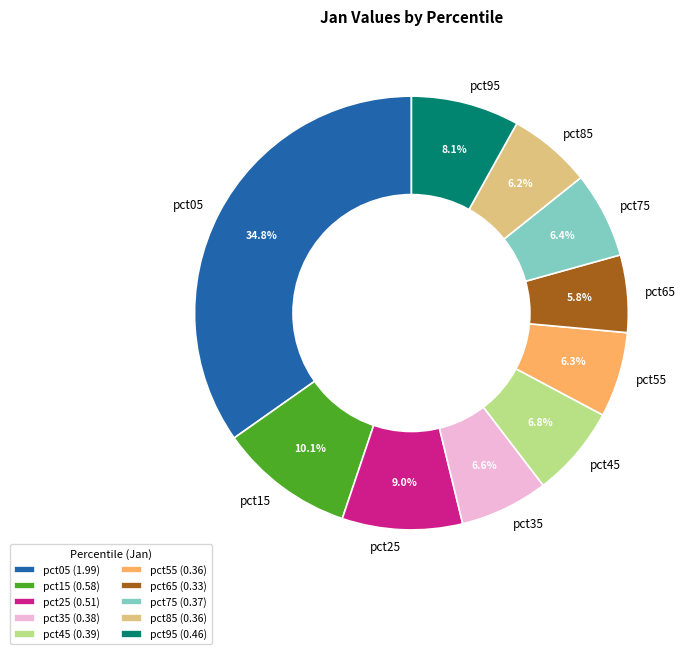

Is there any slice that represents more than half of the pie?

No